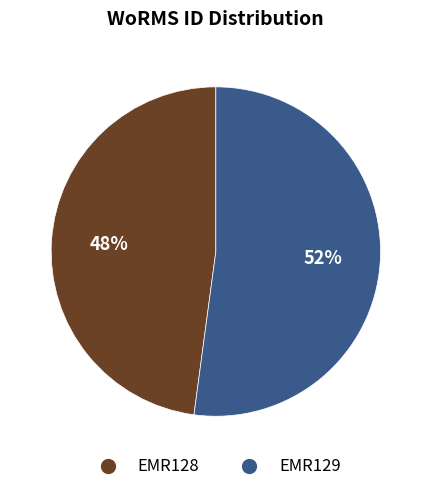

To the nearest percent, what percentage of the pie is EMR129?

52%